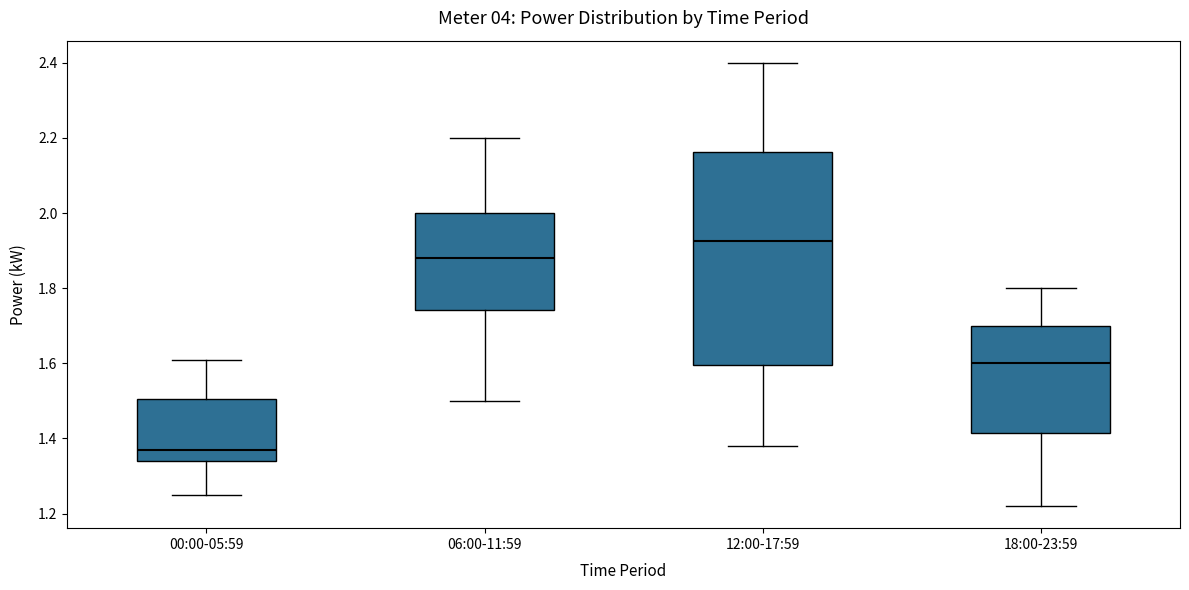

Reading left to right, read every box against the y-axis: the position of its median line, the range the box covers, and the ends of its whiskers. The values are not printed on the chart, so give them approximately, as read against the axis.

00:00-05:59: median 1.38, box 1.34 to 1.50, whiskers 1.26 to 1.62
06:00-11:59: median 1.88, box 1.74 to 2.00, whiskers 1.50 to 2.20
12:00-17:59: median 1.92, box 1.60 to 2.16, whiskers 1.38 to 2.40
18:00-23:59: median 1.60, box 1.42 to 1.70, whiskers 1.22 to 1.80